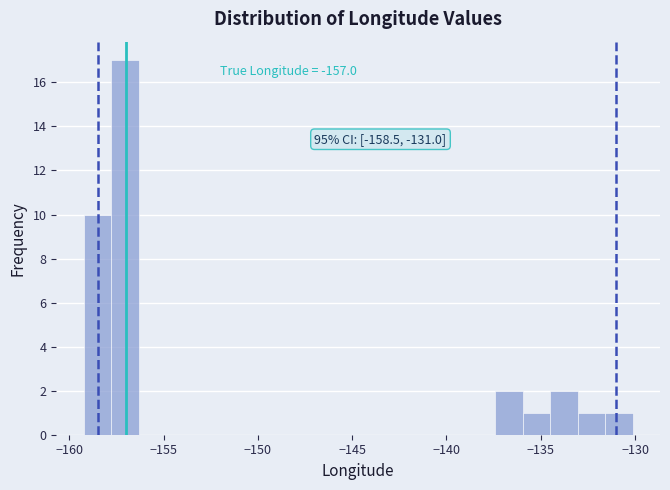

Around what value on the x-axis is the tallest bar? Give the approximate position of its centre, as read against the axis.

-157.0